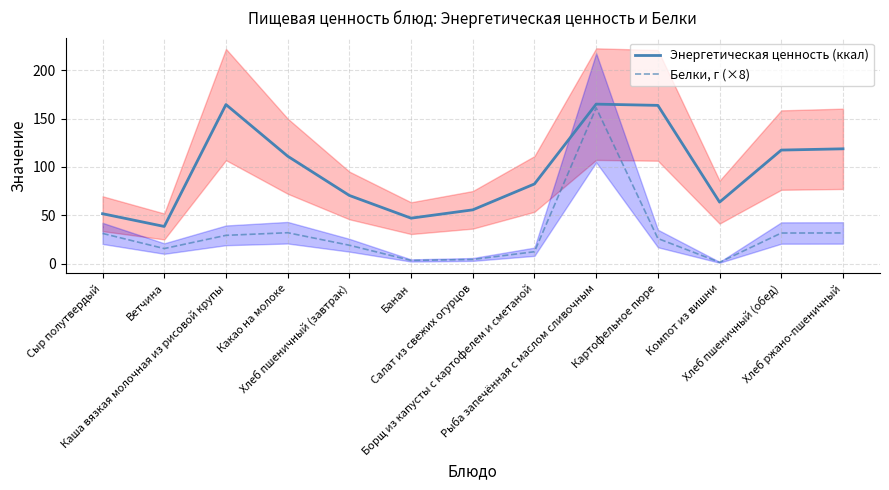

Is this an area chart (filled region under the line)?

No